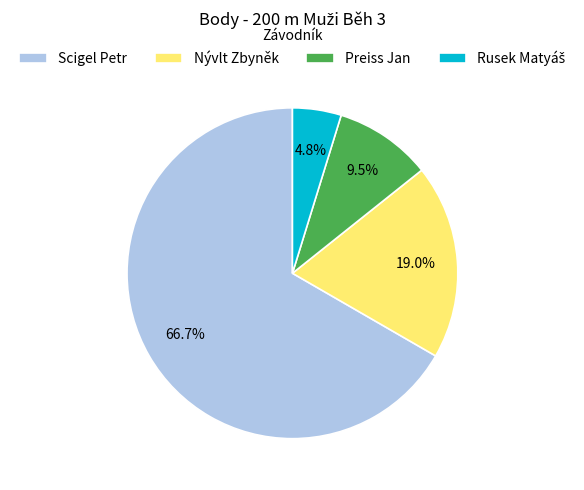

Is it true that Scigel Petr is 67% of the pie?

True